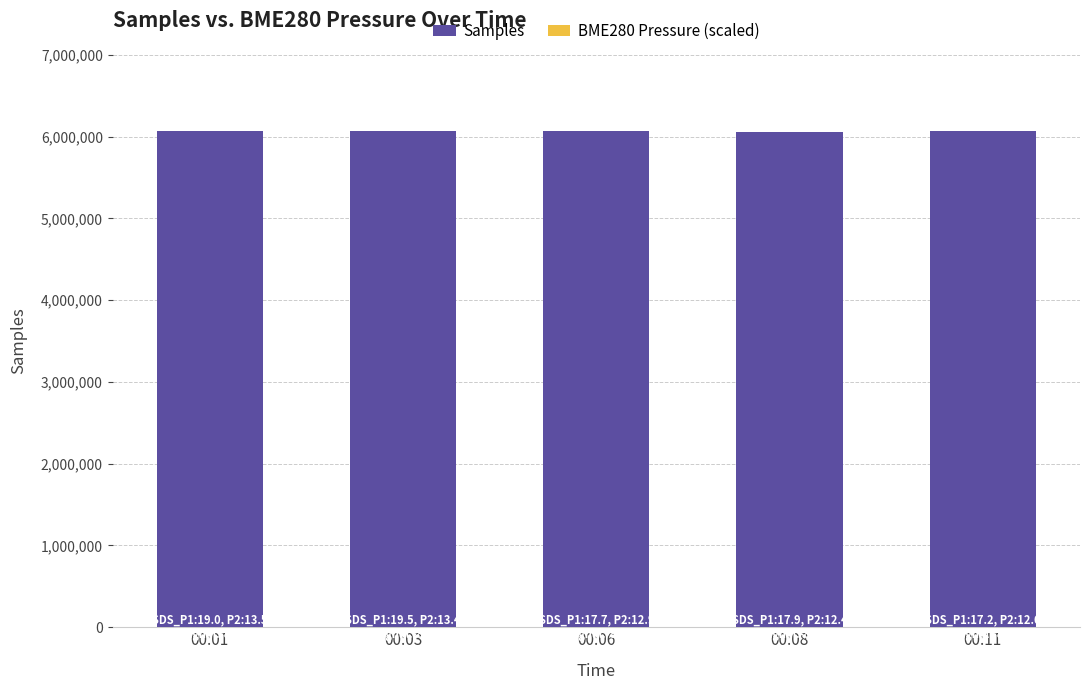

What is the value of the BME280 Pressure (scaled) bar at the 3rd from the left?

972.7